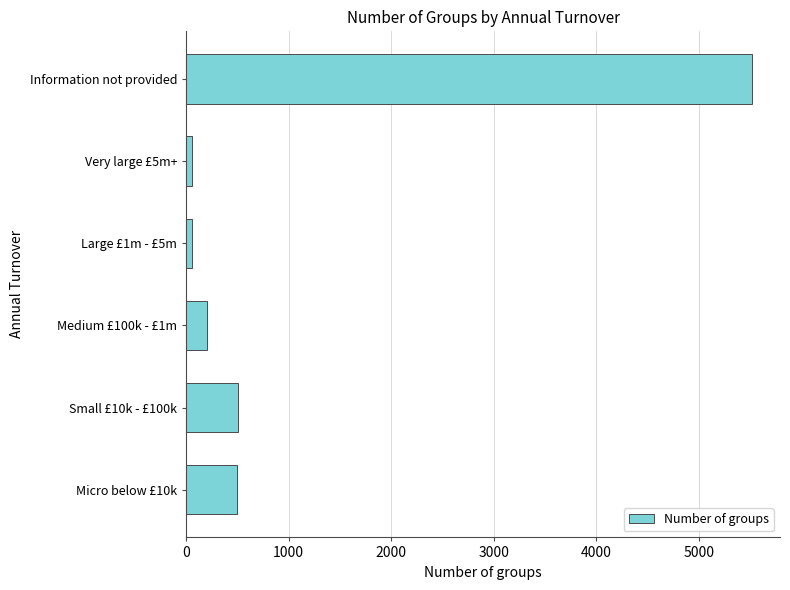

At which label is the value closest to 2785?

Small £10k - £100k